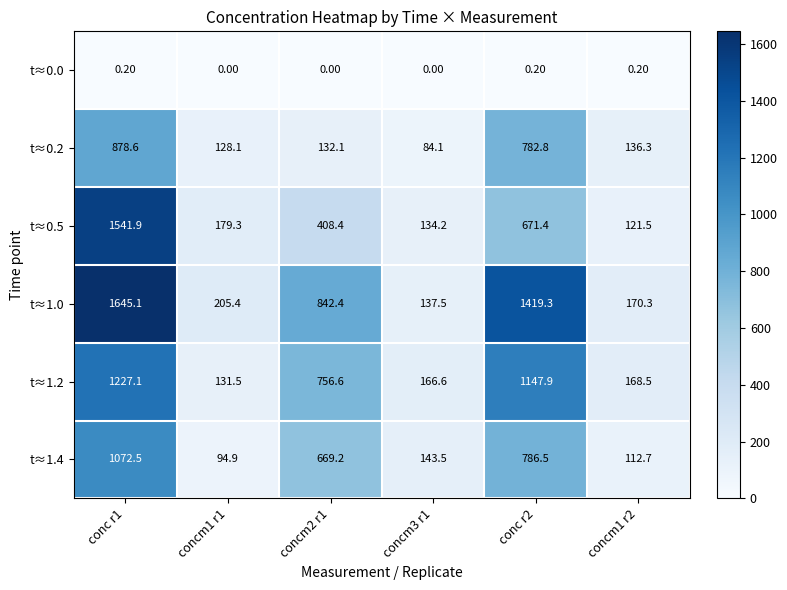

At which category does the chart reach its peak across all series?

conc r1